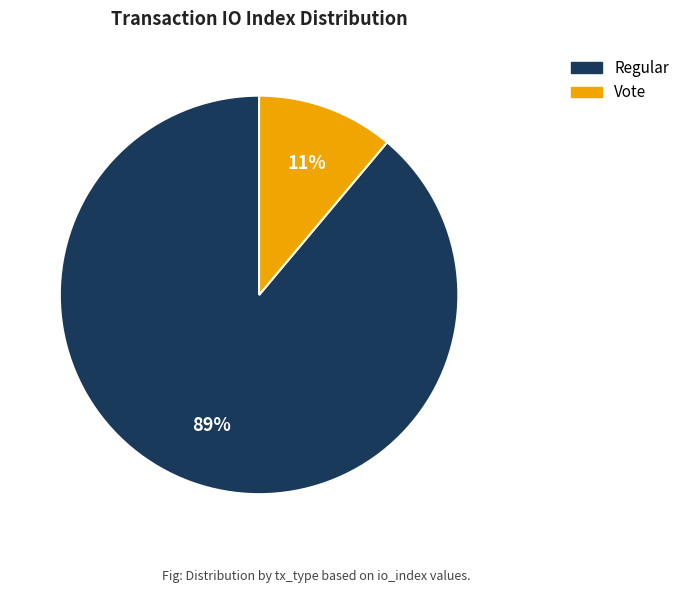

Is there any slice that represents more than half of the pie?

Yes